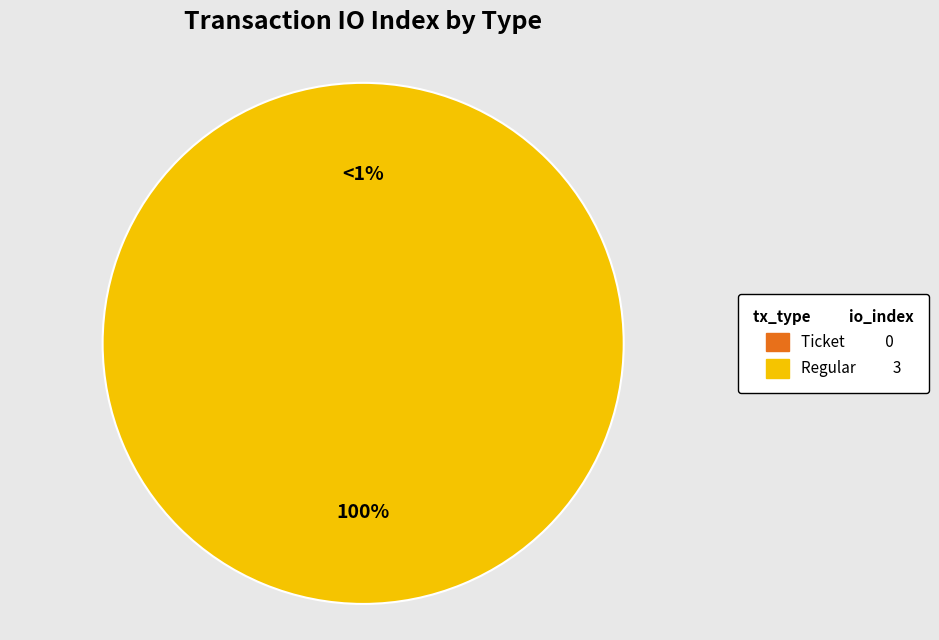

Which slice is the largest?

Regular